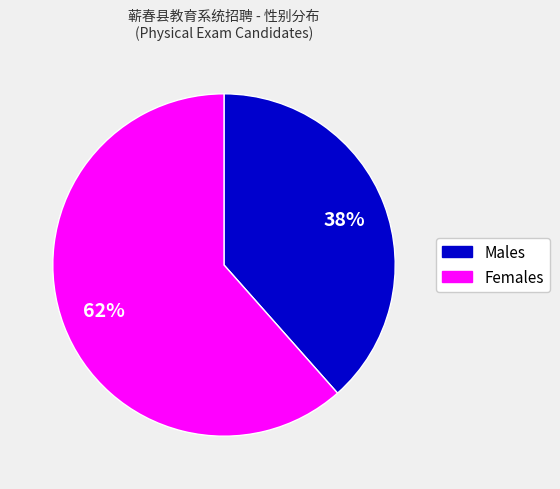

Is there a majority slice in this chart?

Yes